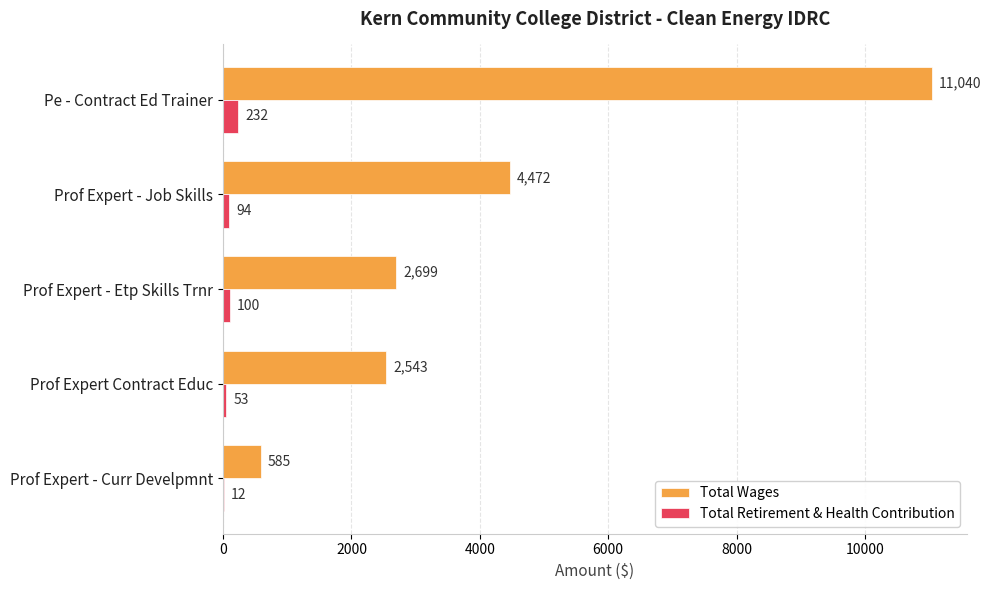

Which series has the largest total across all categories?

Total Wages